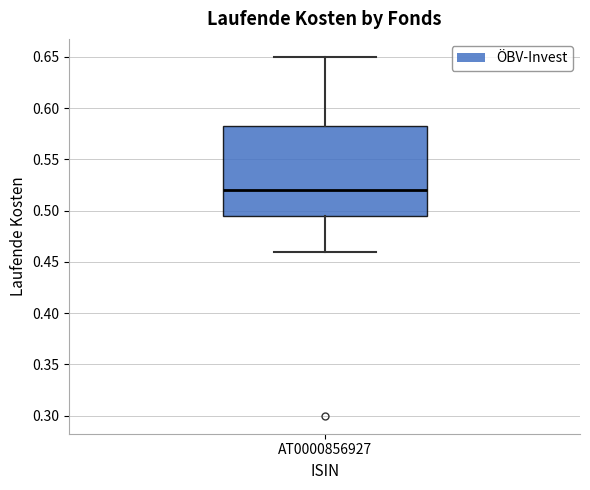

Transcribe this box plot: give where the median line is, the range the box spans, and where the two whiskers end, as read against the y-axis. The values are not printed on the chart, so give them approximately, as read against the axis.

median 0.520, box 0.495 to 0.585, whiskers 0.460 to 0.650